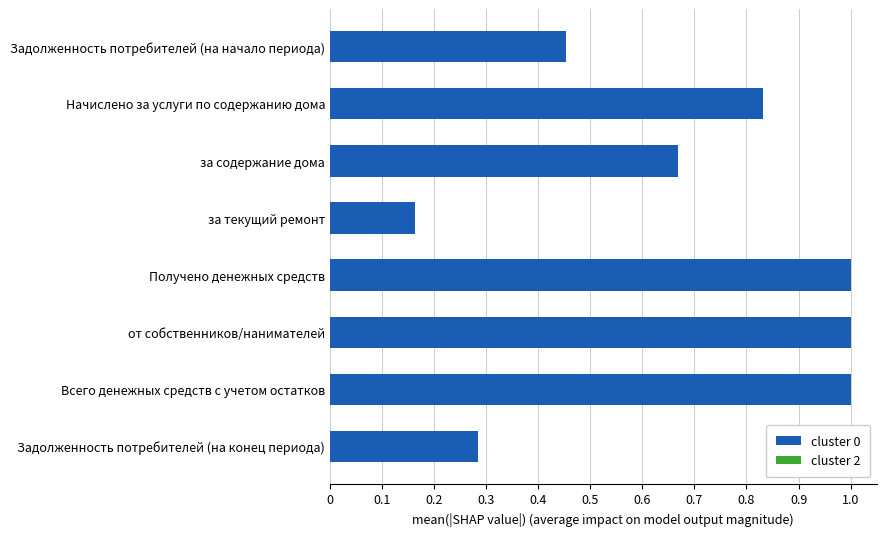

What is the change in value from Задолженность потребителей (на конец периода) to за содержание дома?

+0.4